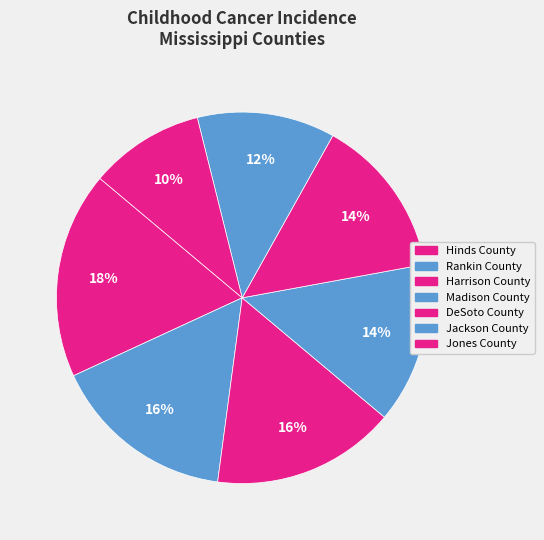

How many slices are in this pie chart?

7